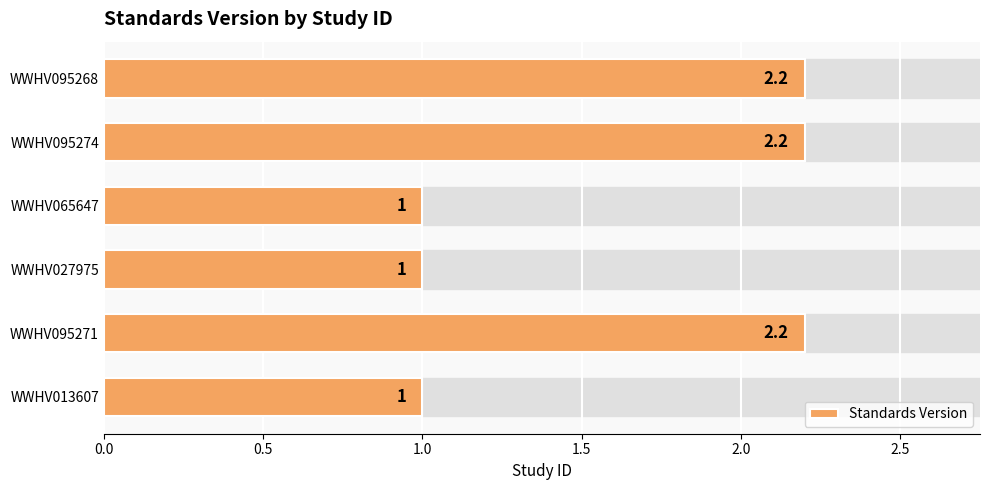

What is the sum of all values?

9.6